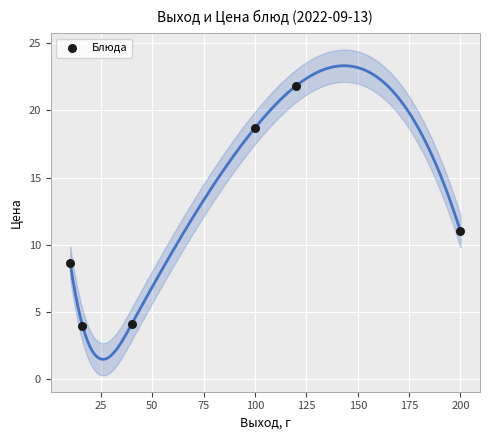

What is the average Y value?

11.4